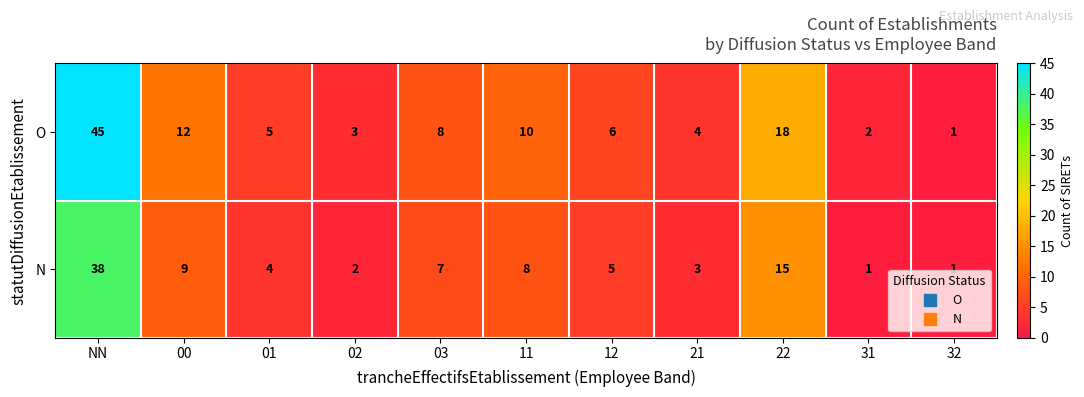

At which label does O reach its peak?

NN